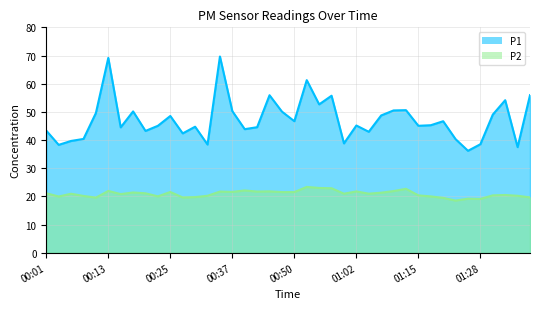

What is the maximum value for P1?

69.7